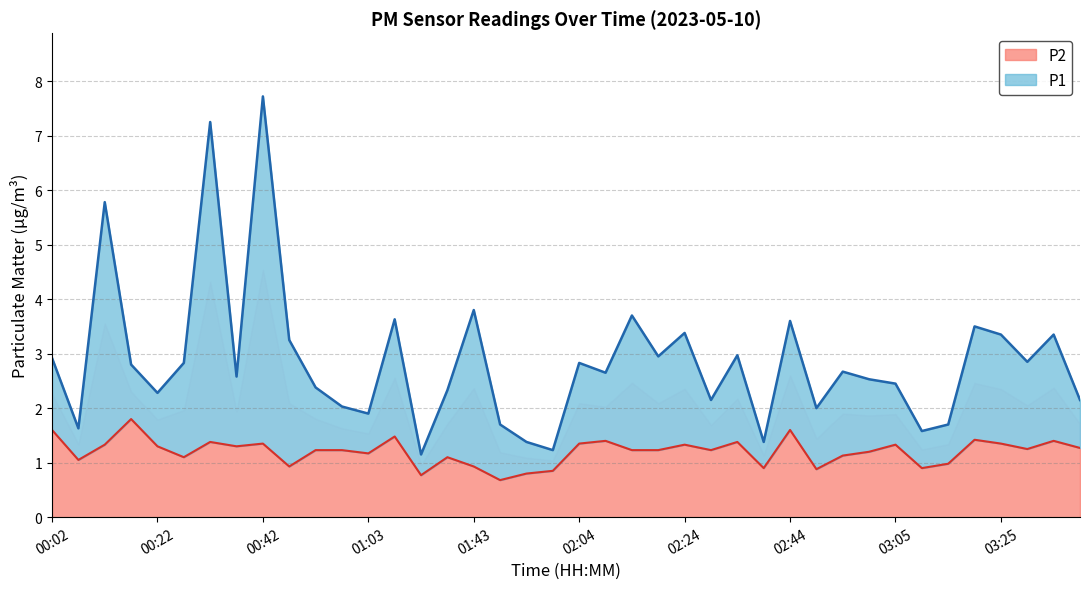

Which series has the largest total across all categories?

P1